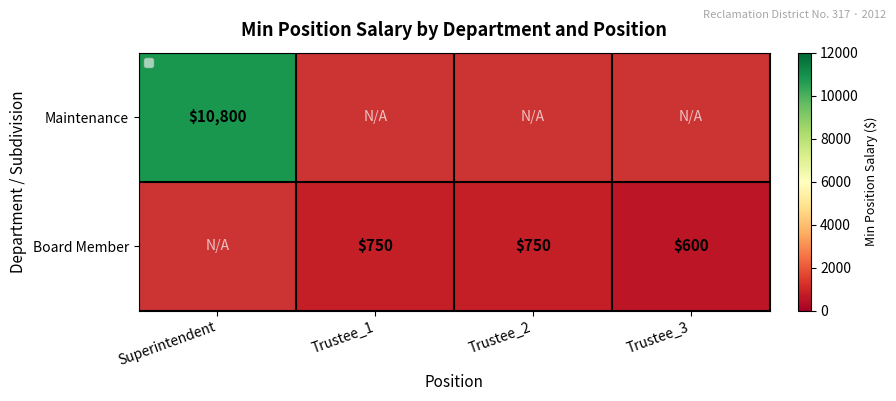

The Maintenance series shows 10800 at Superintendent. True or false?

True